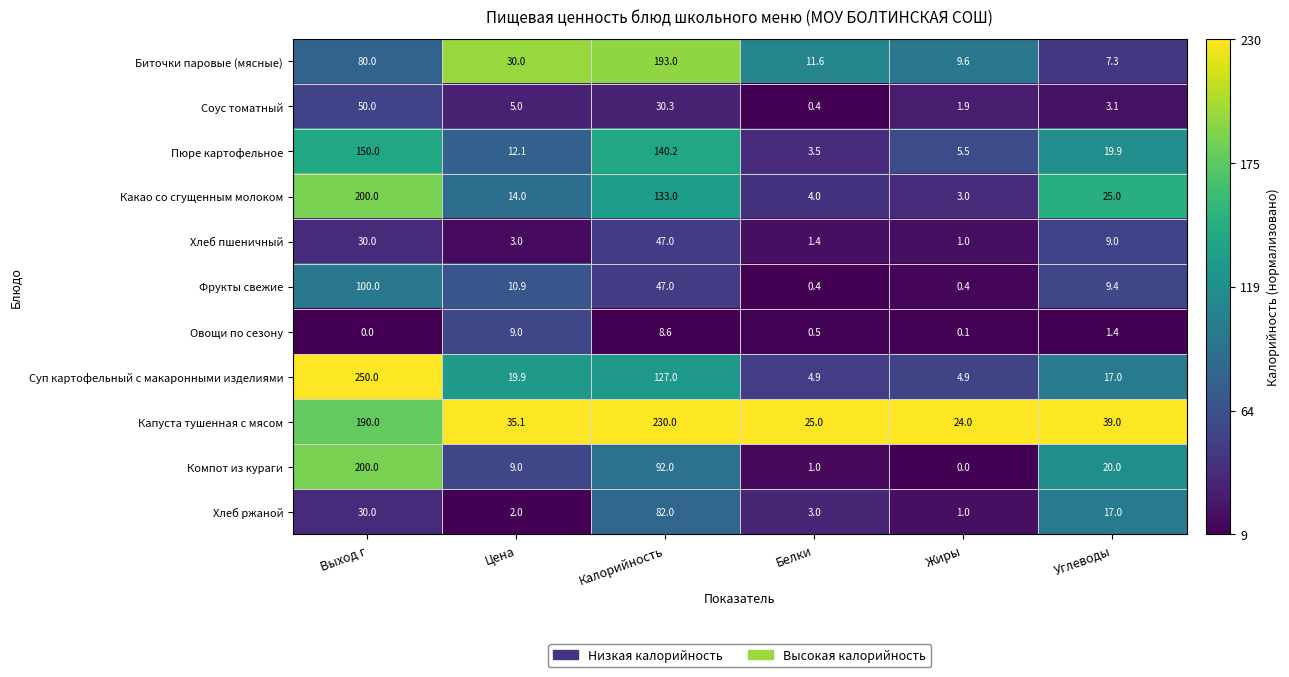

Is the value of Овощи по сезону at Белки greater than the value of Хлеб ржаной at Выход г?

No